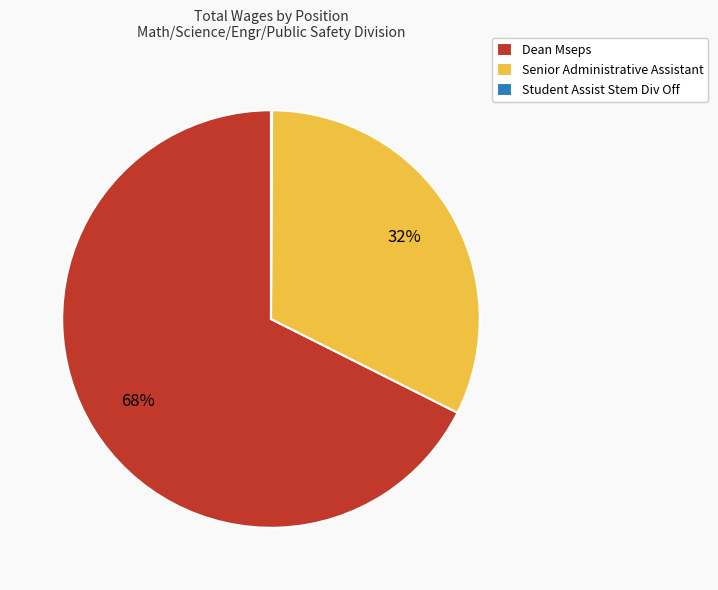

Which slice represents more than half of the pie?

Dean Mseps